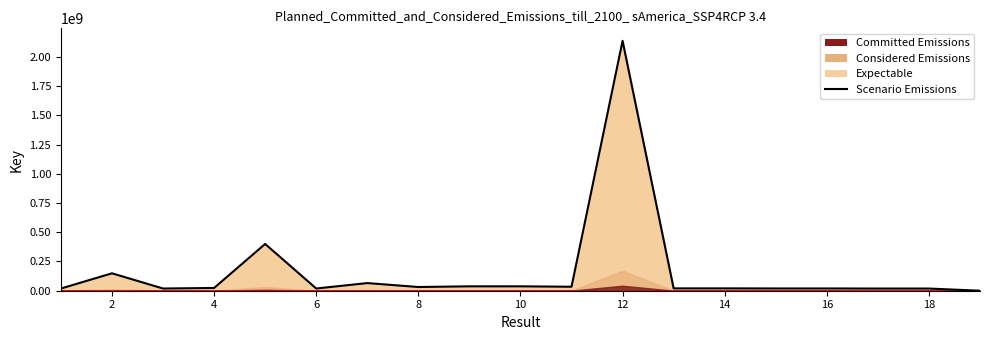

Reading left to right, list all the values displayed in this chart.

18615185	149001544	18816840	23544188	400060403	18819298	65354911	31648617	37543353	37543198	34008235	2137687375	20041209	20041795	19347860	19347637	18600027	18587827	1675